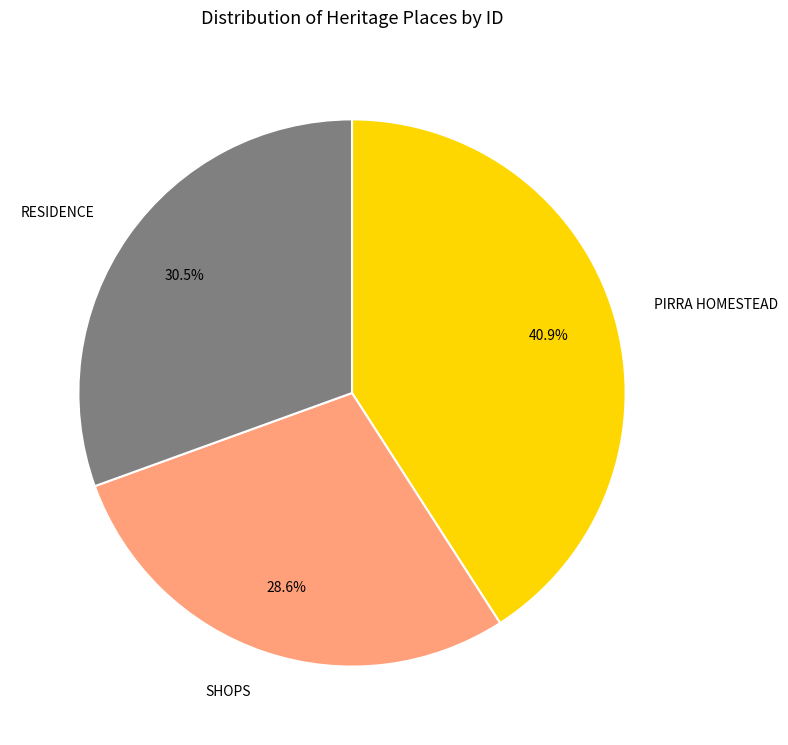

Do SHOPS and RESIDENCE together represent more than half of the pie?

Yes